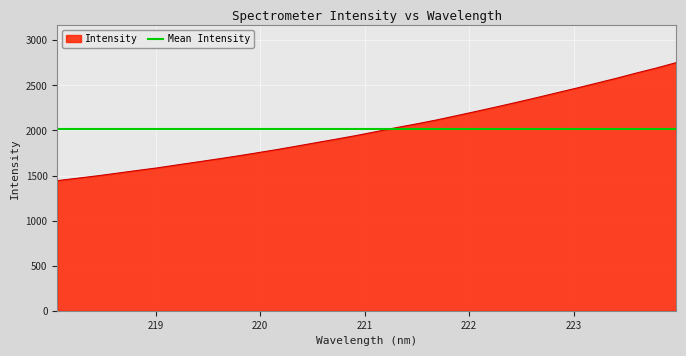

What is the sum of the values at 219.0156 and 218.442?

3081.9